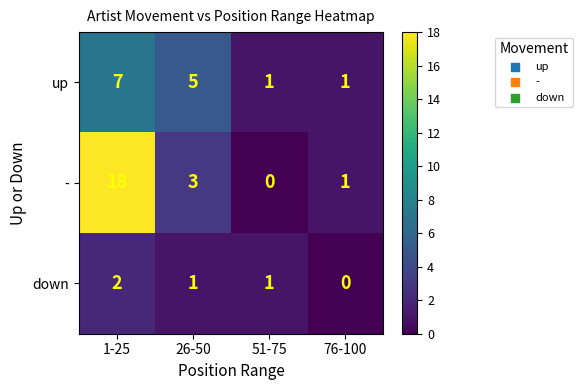

What is the highest value of the - series?

18